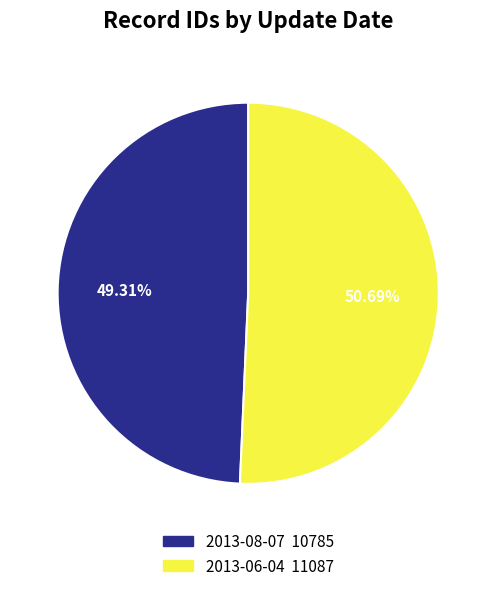

What portion of the pie excludes 2013-06-04?

49.3%